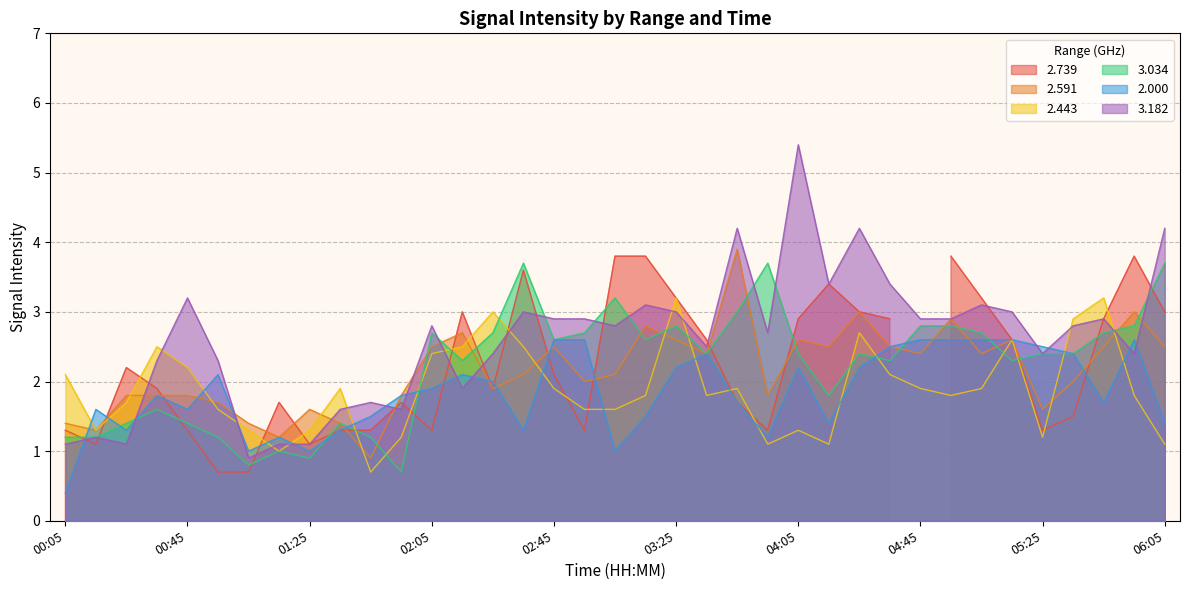

Where does the 3.034 series first go above 2?

02:05